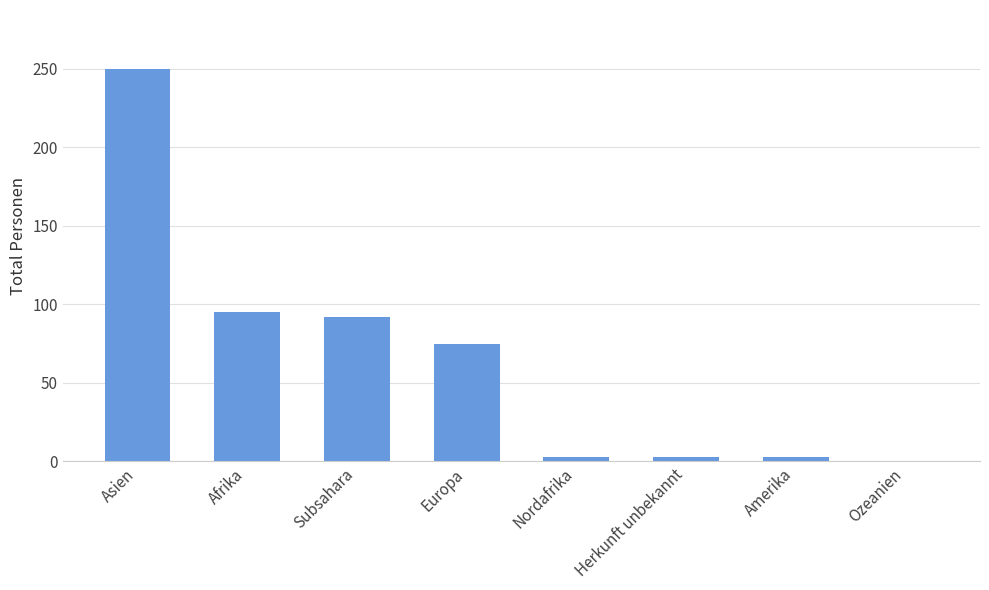

What is the change in value from Herkunft unbekannt to Ozeanien?

-3